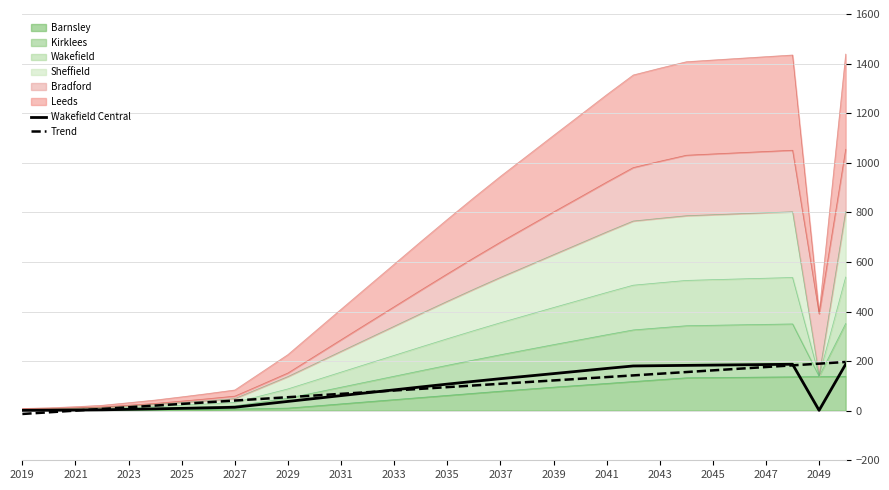

Which series changed the most between 26 and 27?

Trend